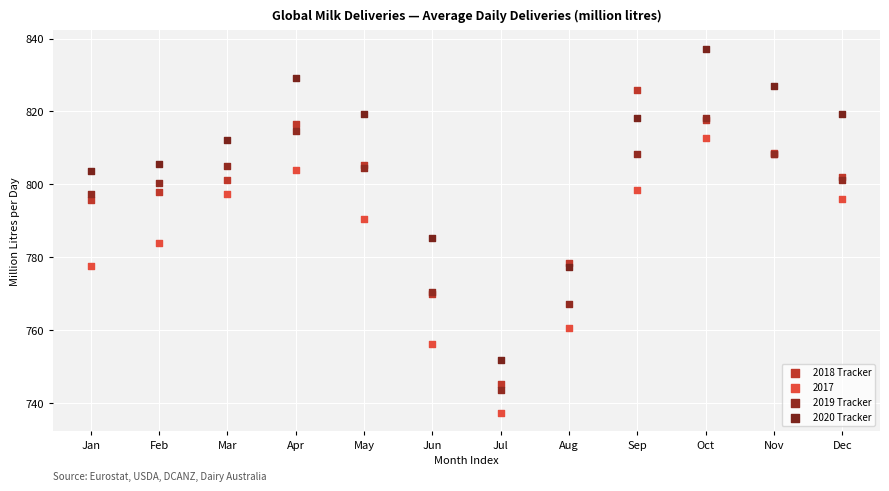

Which series has the widest spread of Y values?

2020 Tracker